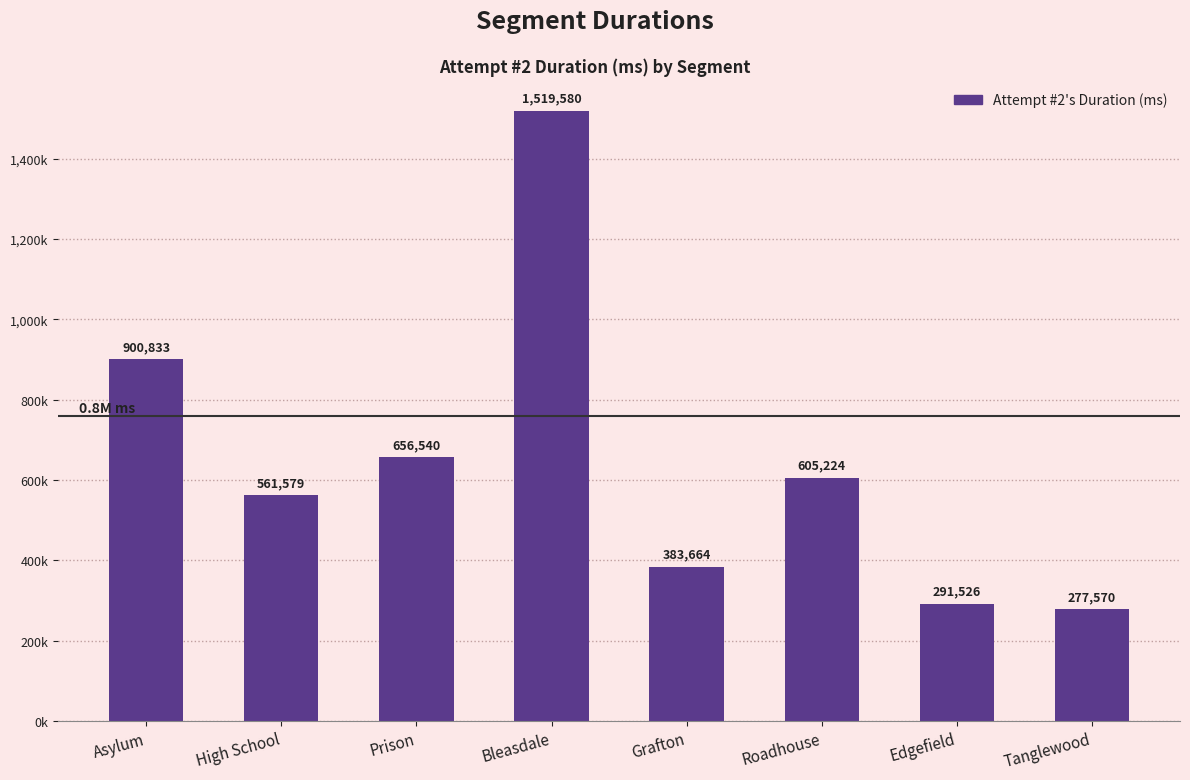

What is the value of the 1st bar from the left?

900833